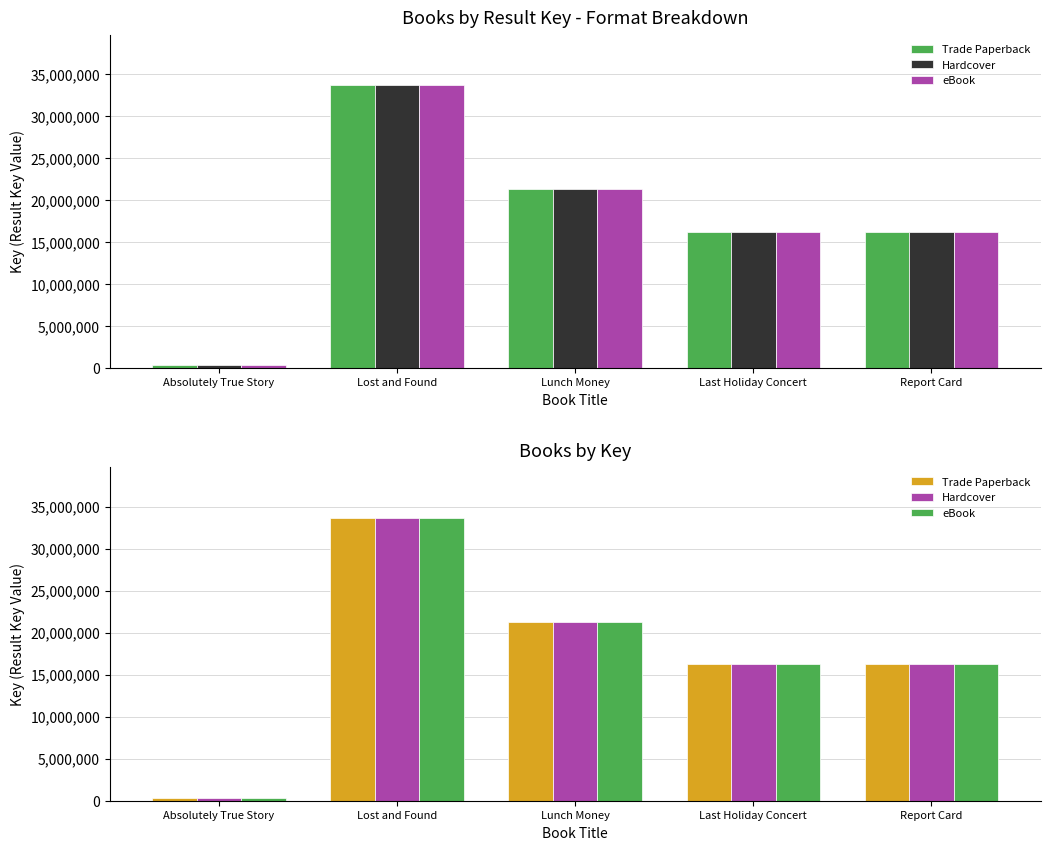

What is the difference between the eBook values at Absolutely True Story and Report Card?

15888181